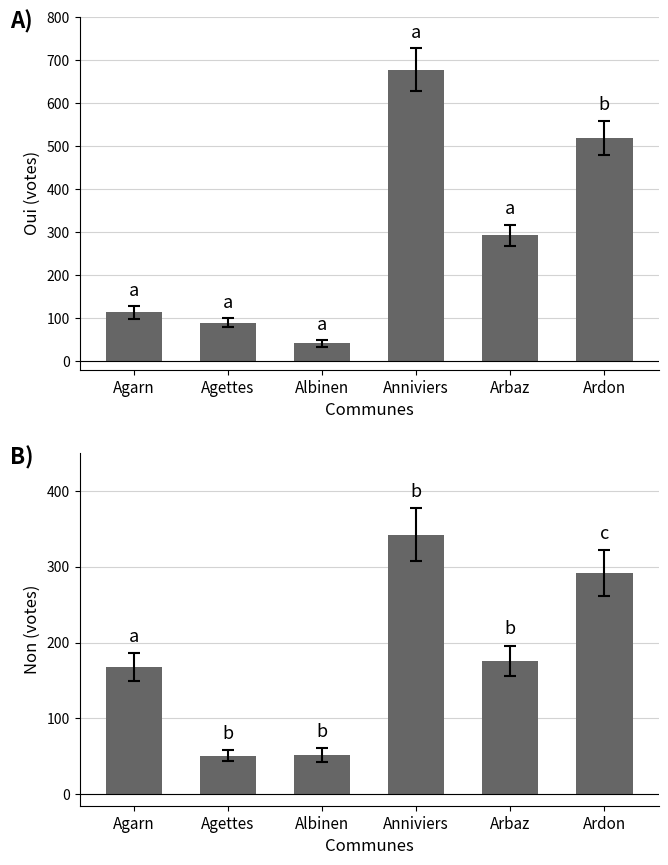

How many bars are there in total?

12